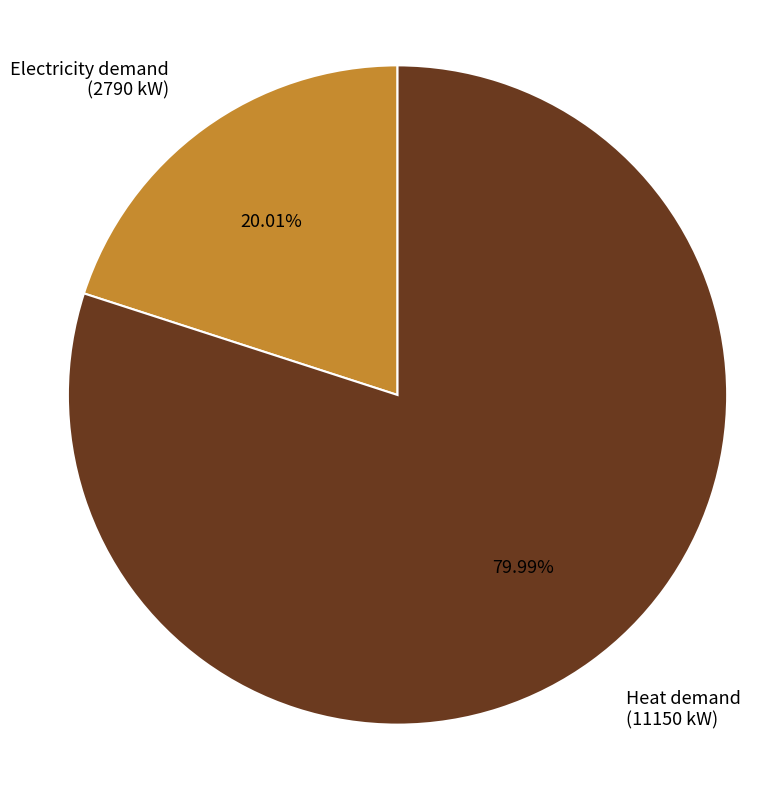

Is the sum of Electricity demand (2790 kW) and Heat demand (11150 kW) greater than half?

Yes